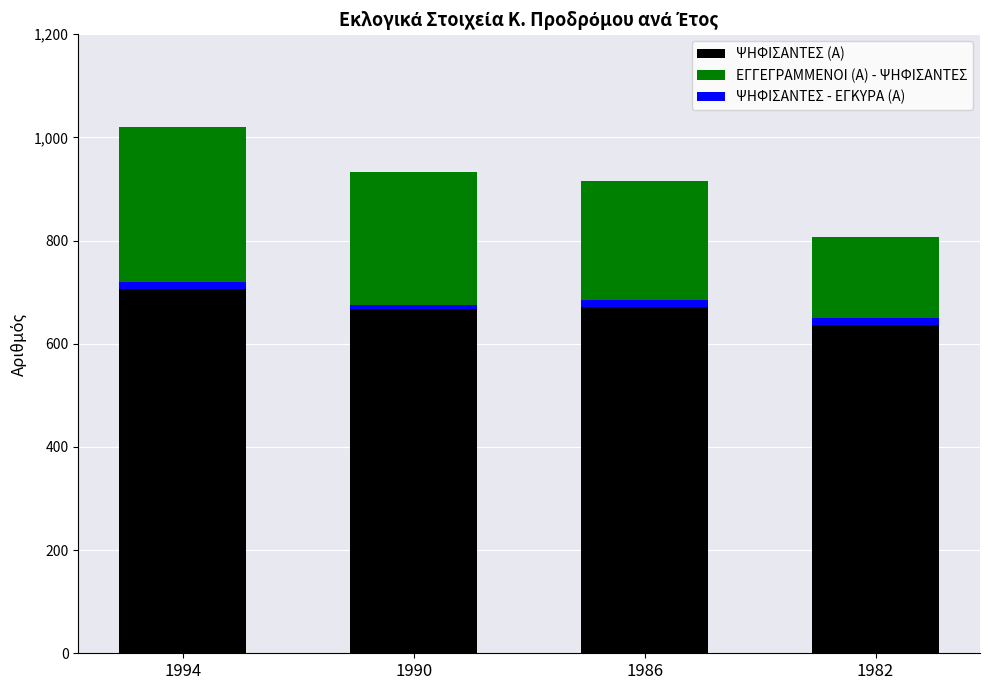

What is the maximum value shown in the chart?

707